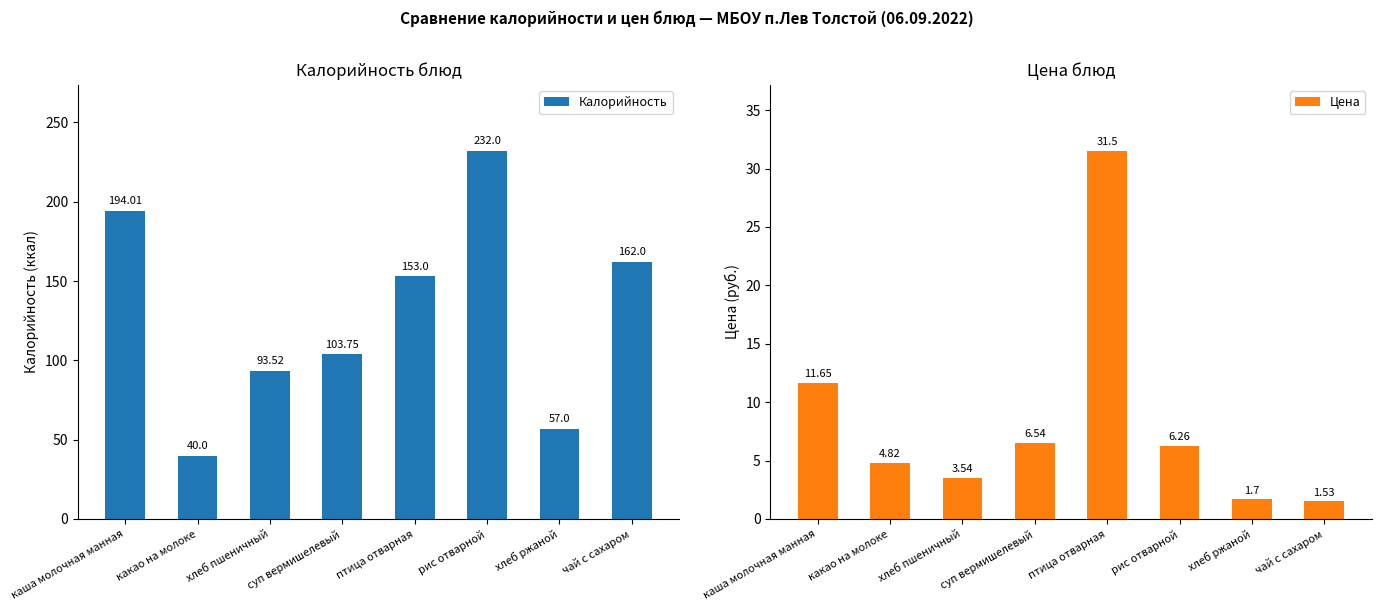

Is it true that Цена equals 56.5 at птица отварная?

False